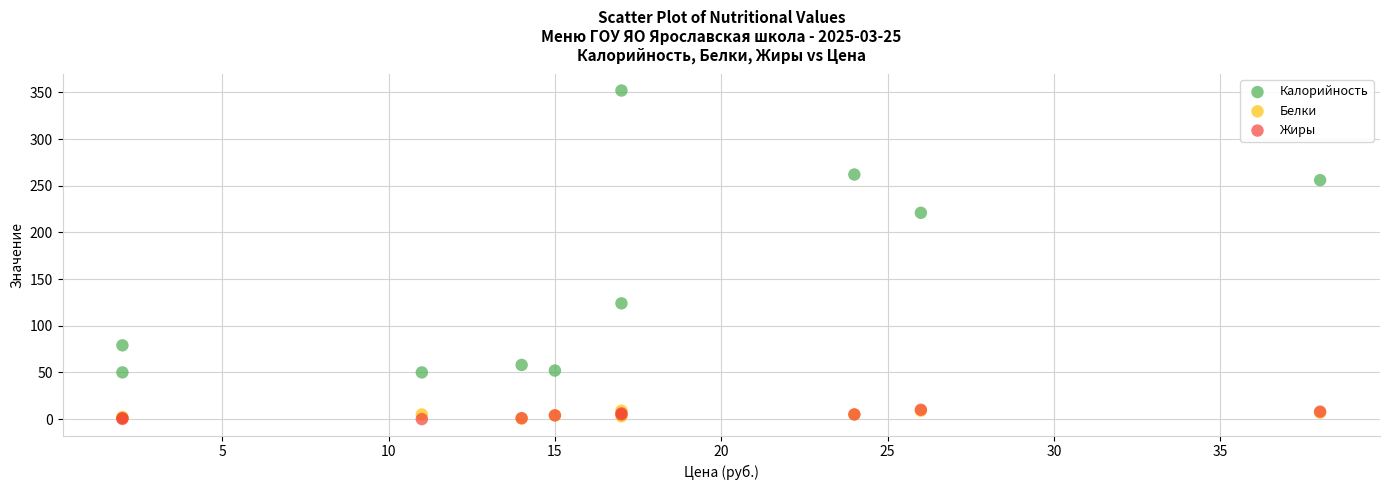

Which series has the largest Y range (max minus min)?

Калорийность